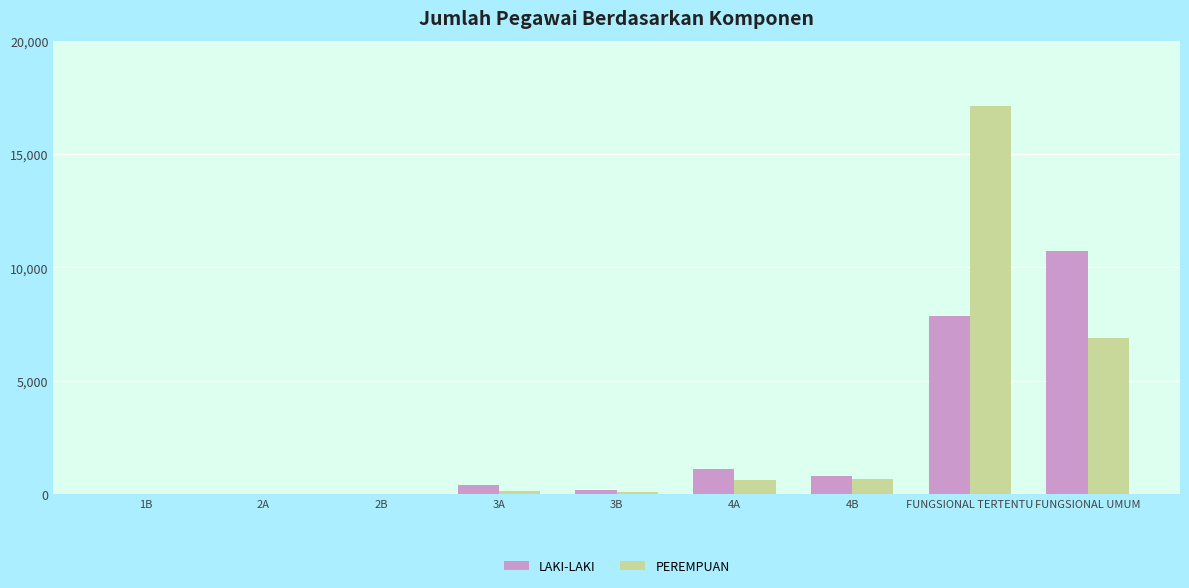

At which category is the sum across all series the highest?

FUNGSIONAL TERTENTU